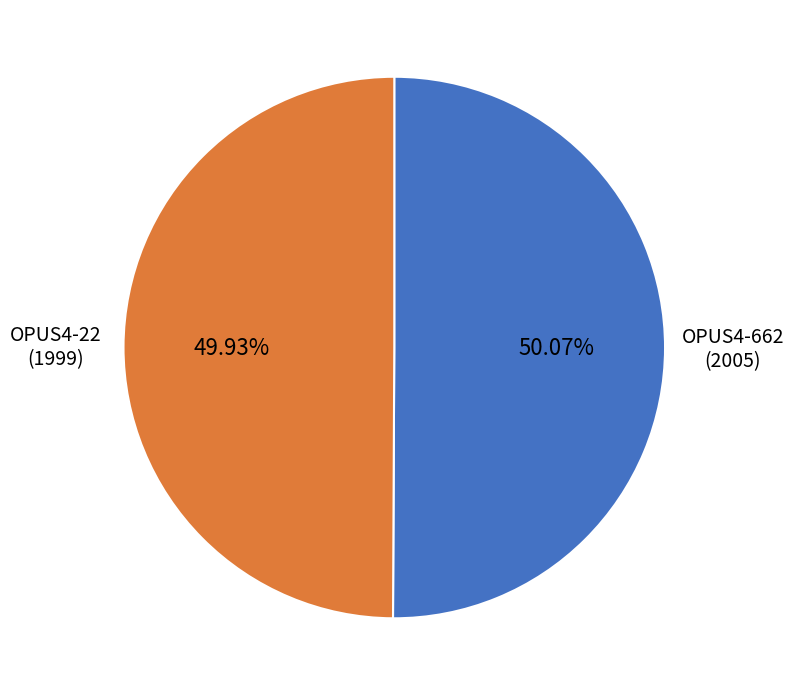

Is there any slice that represents more than half of the pie?

Yes